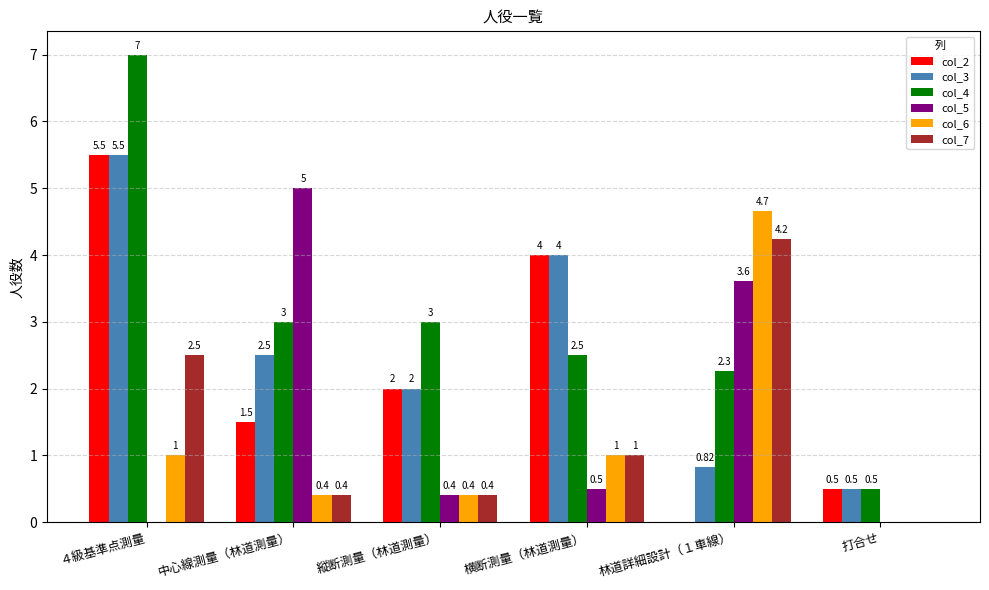

At which category is the sum across all series the highest?

４級基準点測量